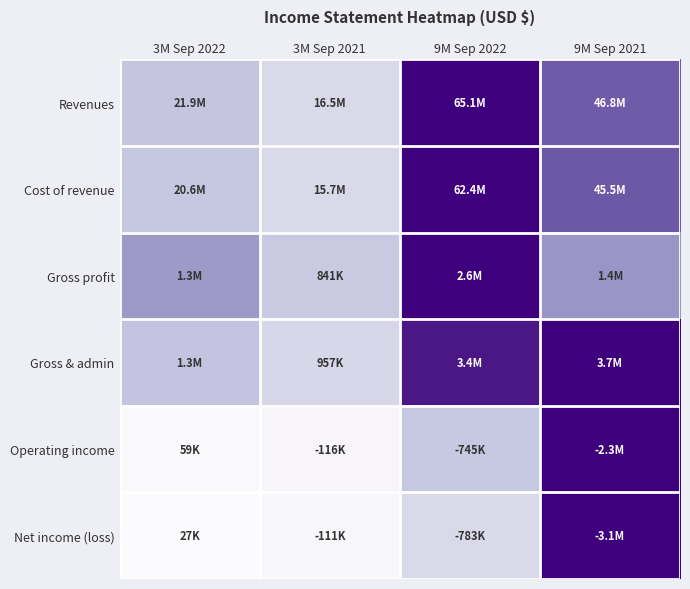

Reading left to right, transcribe all the data shown in this chart.

Revenues: 3M Sep 2022=0.3	3M Sep 2021=0.3	9M Sep 2022=1.0	9M Sep 2021=0.7
Cost of revenue: 3M Sep 2022=0.3	3M Sep 2021=0.3	9M Sep 2022=1.0	9M Sep 2021=0.7
Gross profit: 3M Sep 2022=0.5	3M Sep 2021=0.3	9M Sep 2022=1.0	9M Sep 2021=0.5
Gross & admin: 3M Sep 2022=0.3	3M Sep 2021=0.3	9M Sep 2022=0.9	9M Sep 2021=1.0
Operating income: 3M Sep 2022=0.0	3M Sep 2021=0.1	9M Sep 2022=0.3	9M Sep 2021=1.0
Net income (loss): 3M Sep 2022=0.0	3M Sep 2021=0.0	9M Sep 2022=0.3	9M Sep 2021=1.0